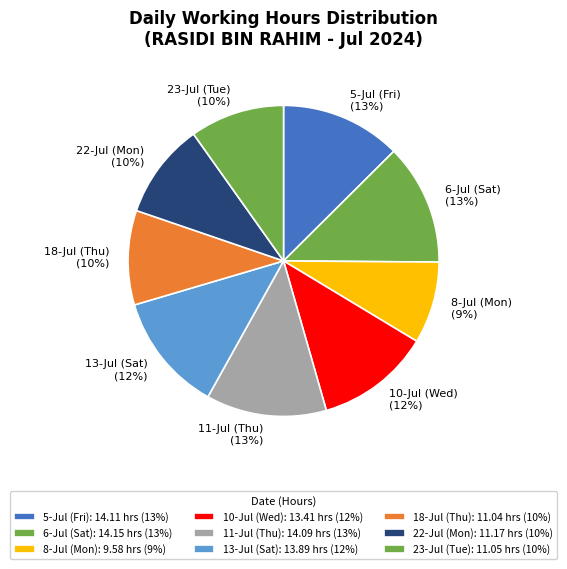

Is the sum of 22-Jul (Mon) (10%) and 8-Jul (Mon) (9%) greater than half?

No